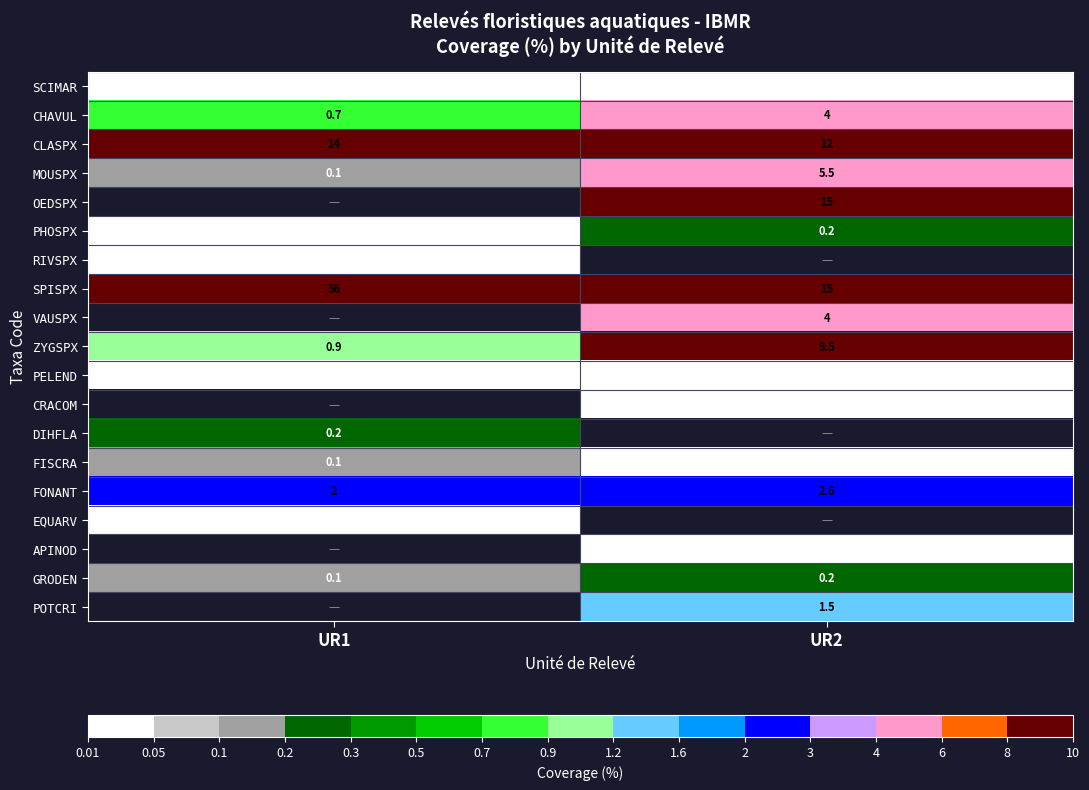

What is the sum of the MOUSPX values at UR2 and UR1?

5.6